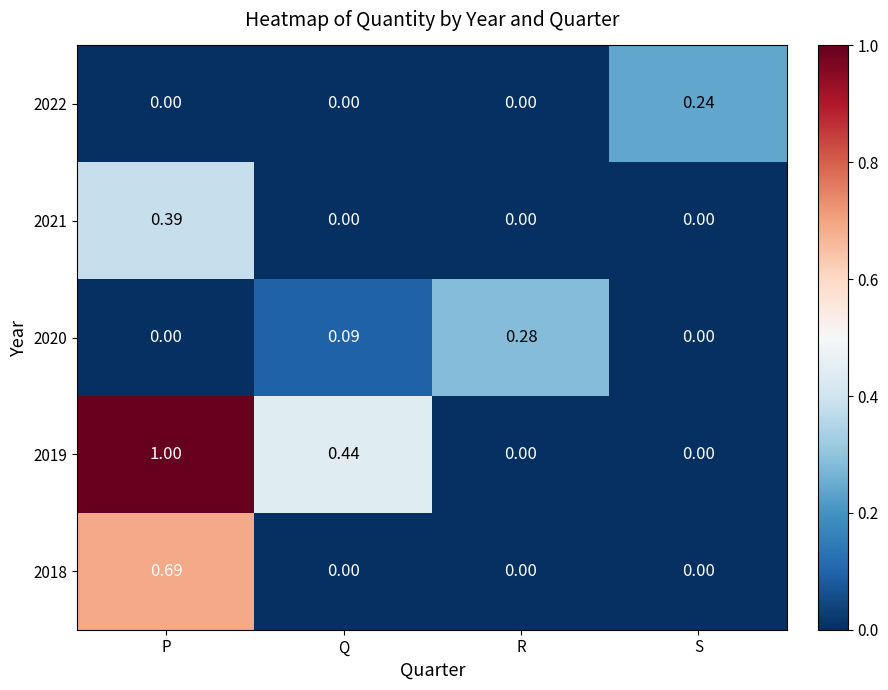

At which category is the sum across all series the highest?

P